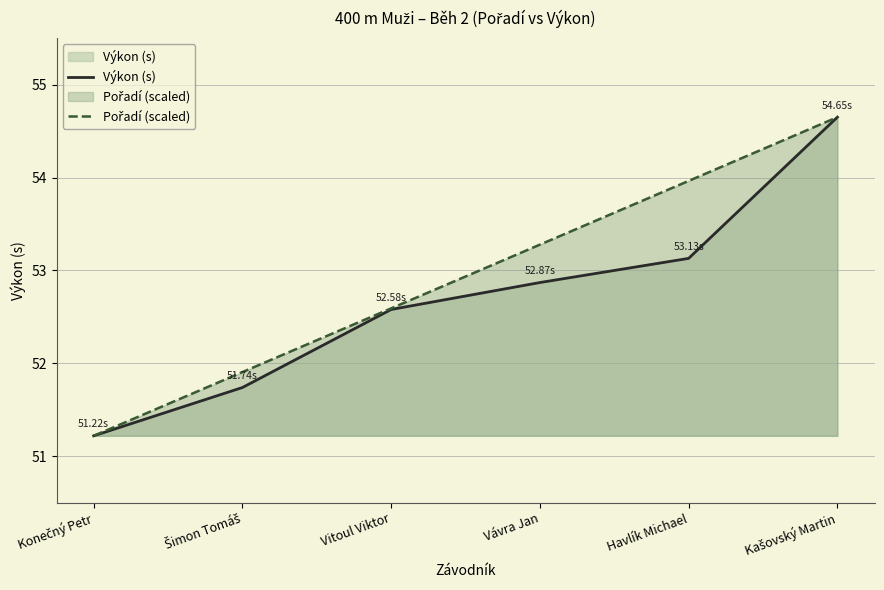

Reading left to right, transcribe all the data shown in this chart.

Výkon (s): 51.2	51.7	52.6	52.9	53.1	54.6
Pořadí (scaled): 51.2	51.9	52.6	53.3	54.0	54.6